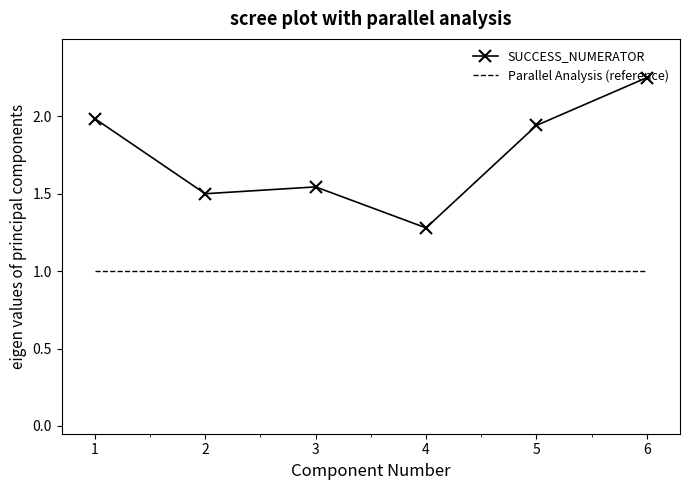

Which series changed the most between 1 and 5?

SUCCESS_NUMERATOR